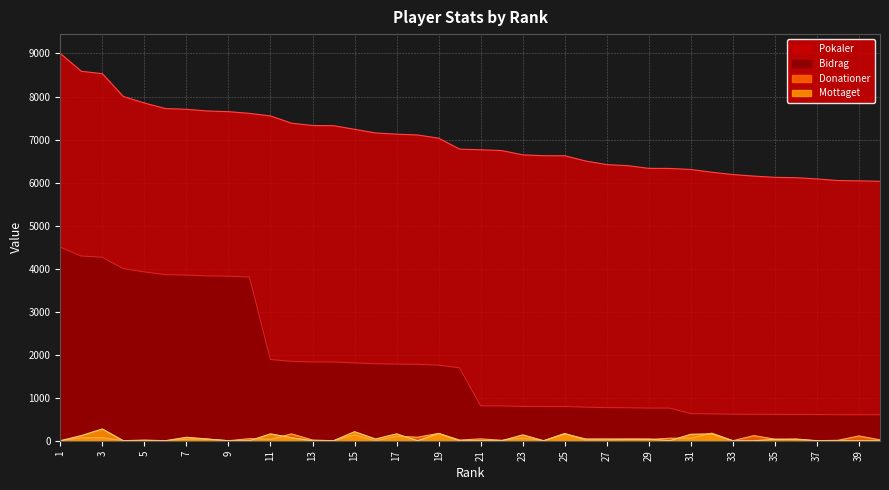

Which series has the largest total across all categories?

Pokaler